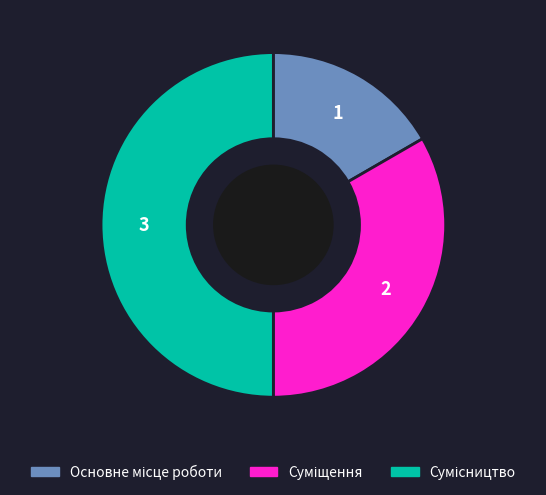

To the nearest percent, what percentage of the pie is Сумісництво?

50%